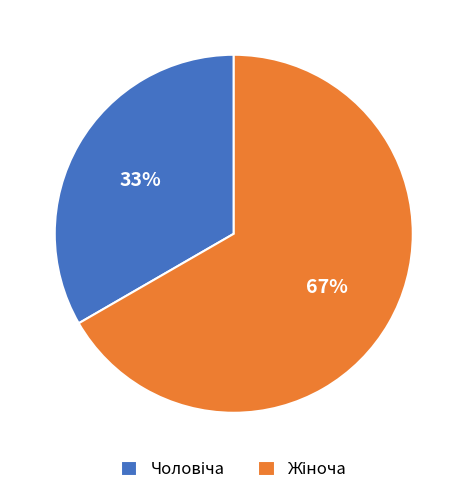

Is there a majority slice in this chart?

Yes